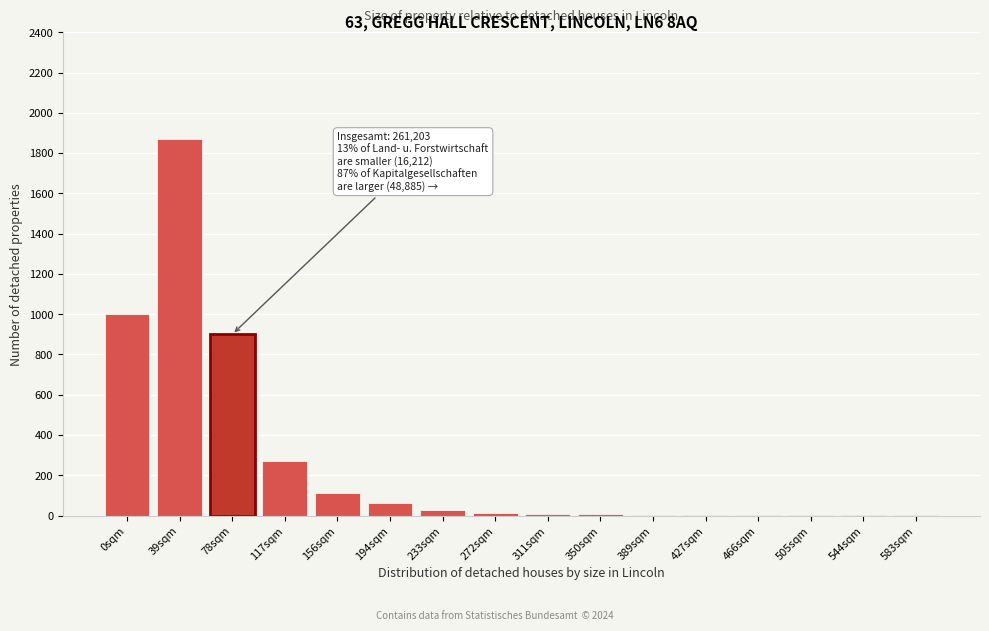

The chart shows a value of 8 at 350sqm. True or false?

True